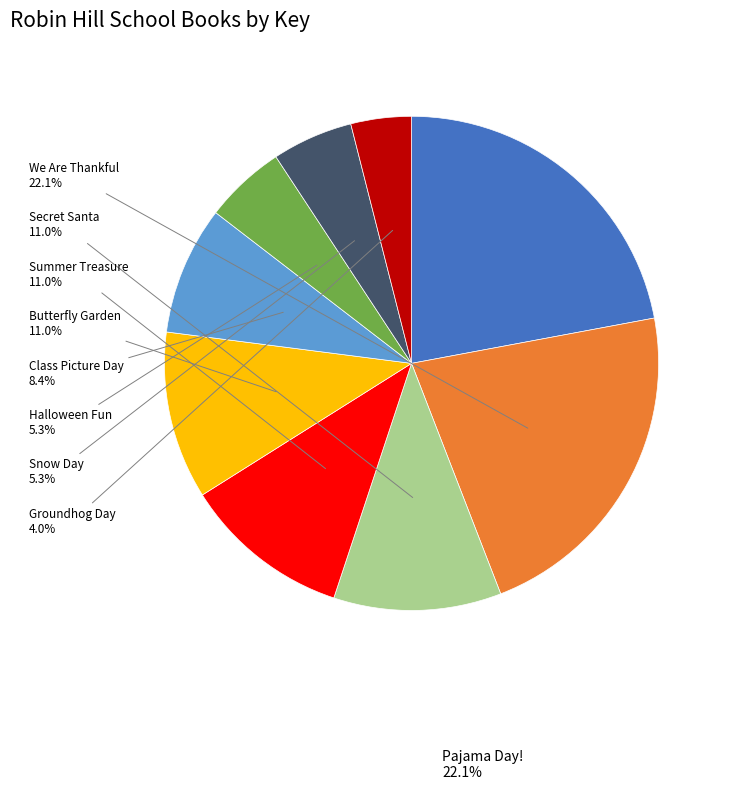

The Groundhog Day slice represents 4% of the pie. True or false?

True